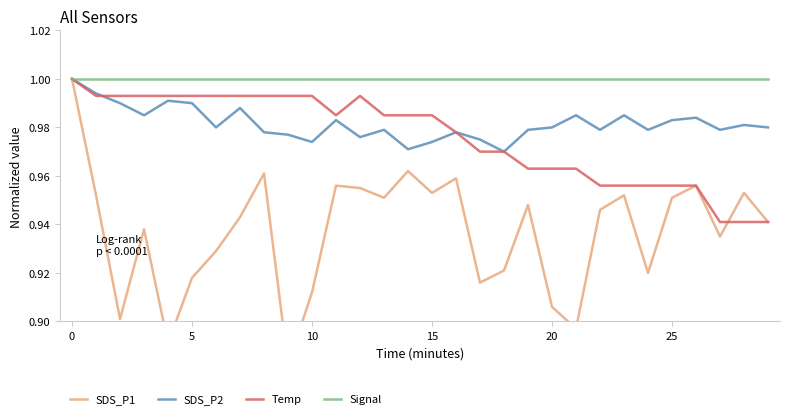

What is the value of the SDS_P2 point at the 7th from the left?

1.0